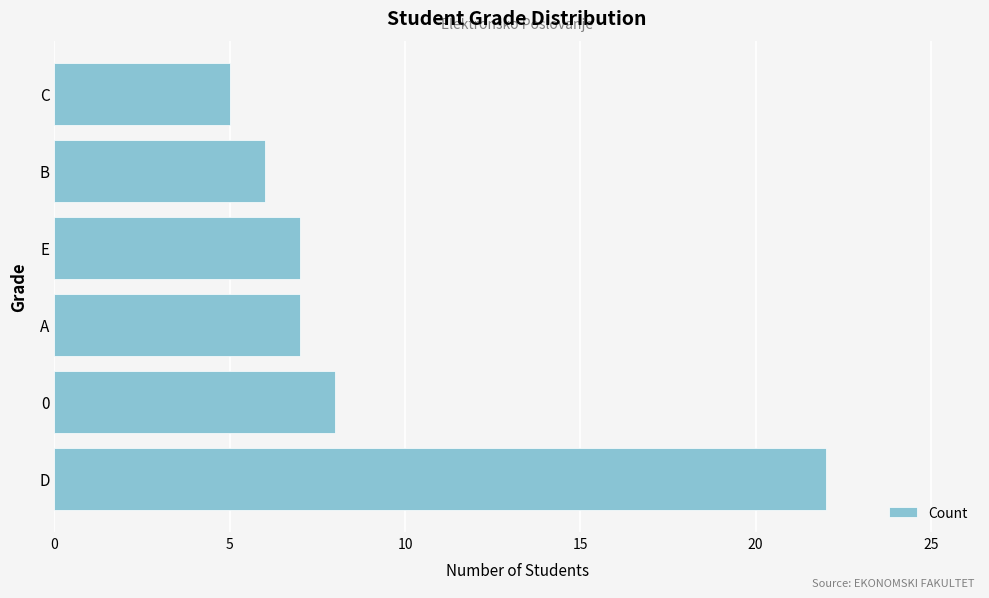

What is the average value?

9